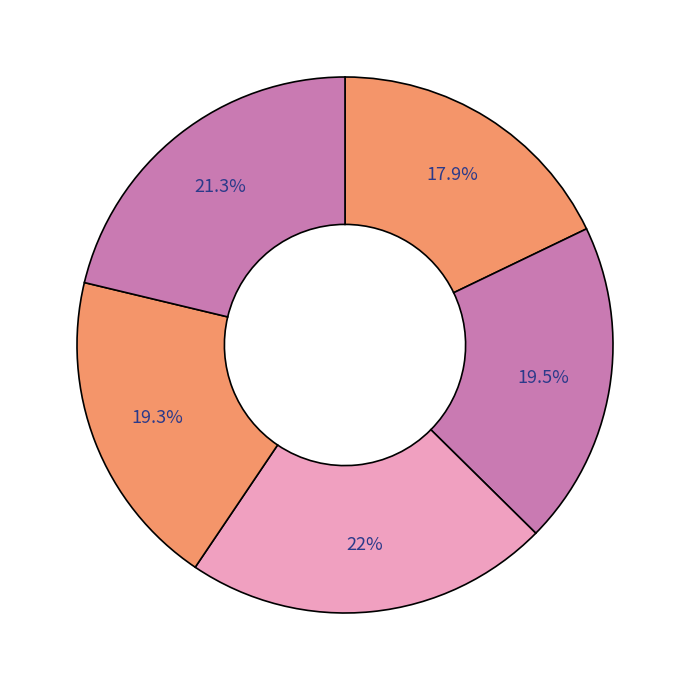

Which category has the biggest portion of the pie?

Canada velocity grid v8